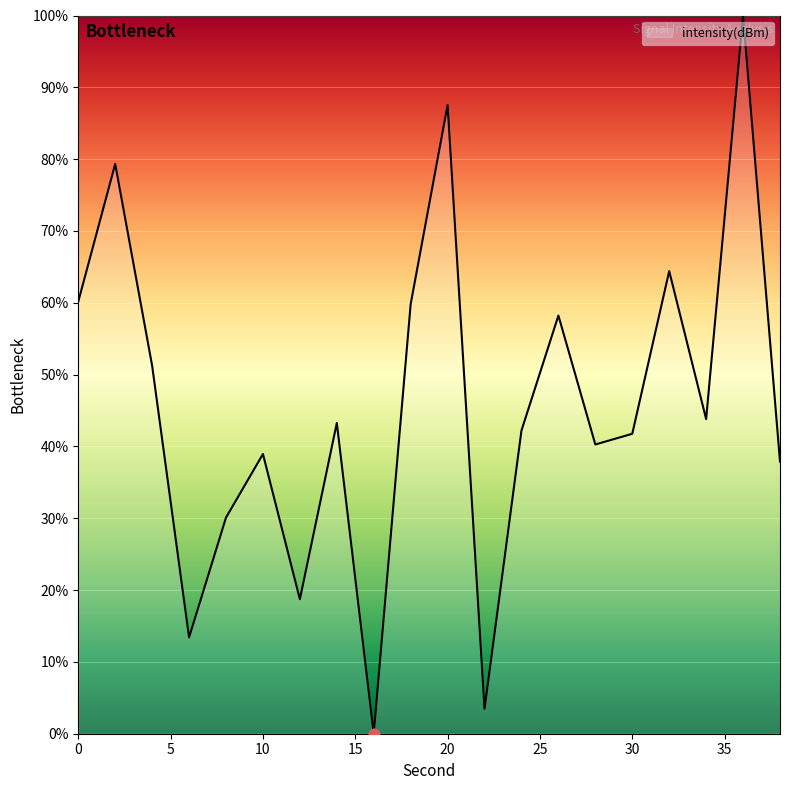

What is the difference between the maximum and minimum values?

100.0